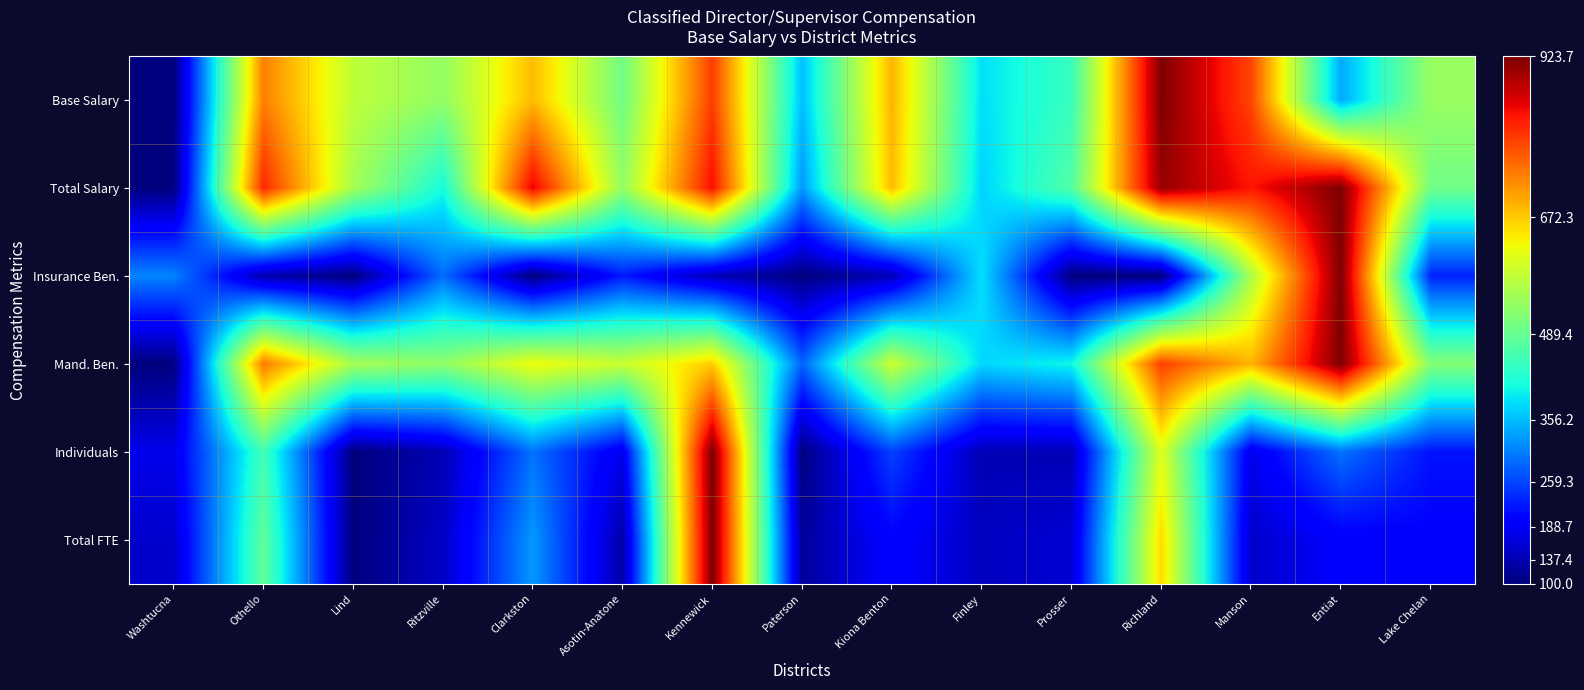

Which category has the lowest value across all series?

Washtucna